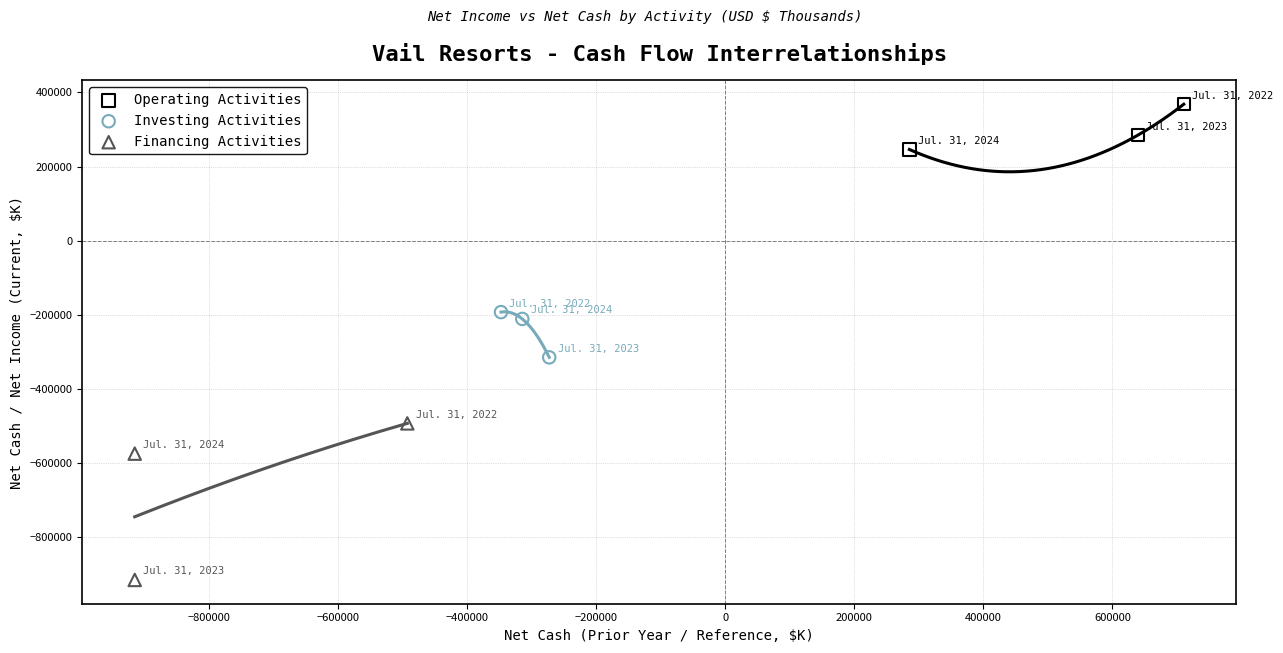

What are all the series names shown in the legend?

Operating Activities, Investing Activities, Financing Activities